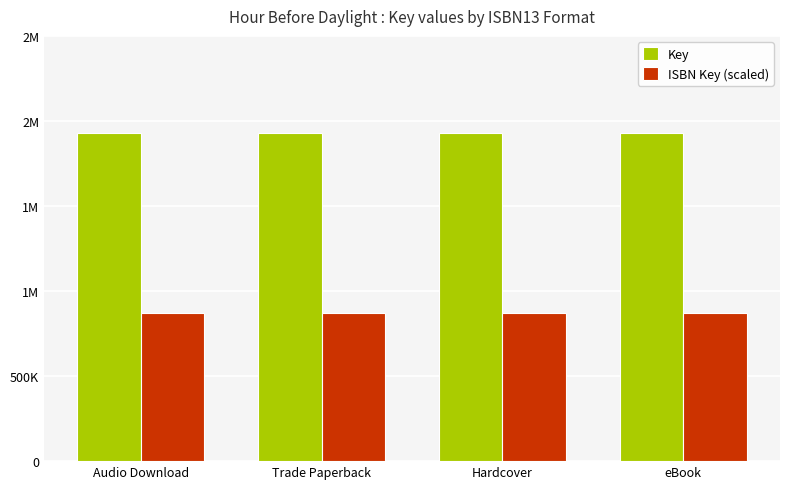

Which label corresponds to the largest value in the chart?

Audio Download